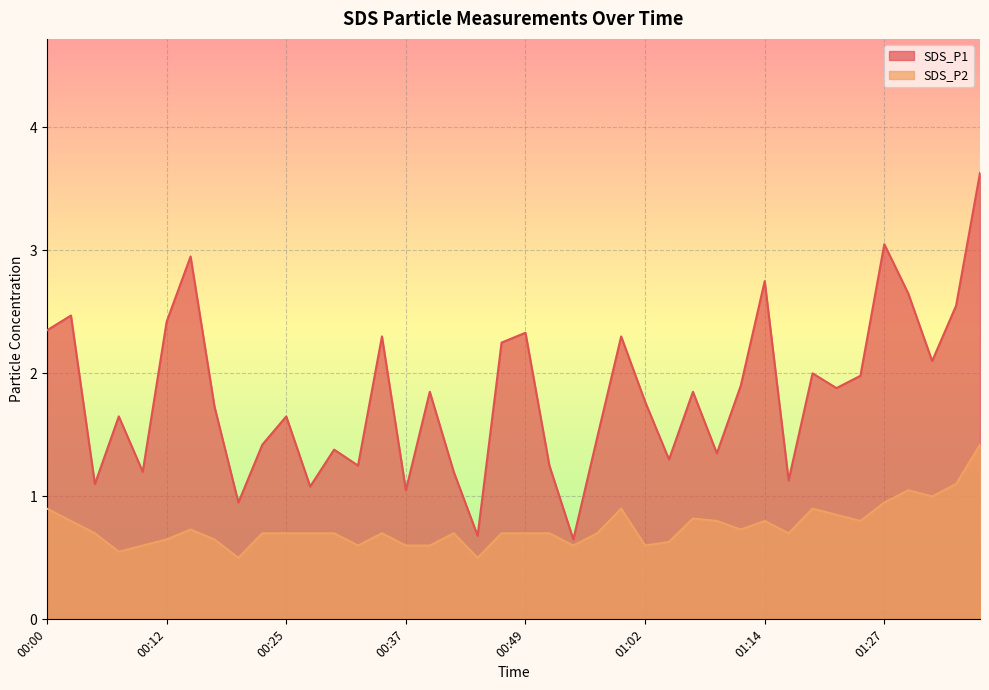

What is the minimum value for SDS_P1?

0.7